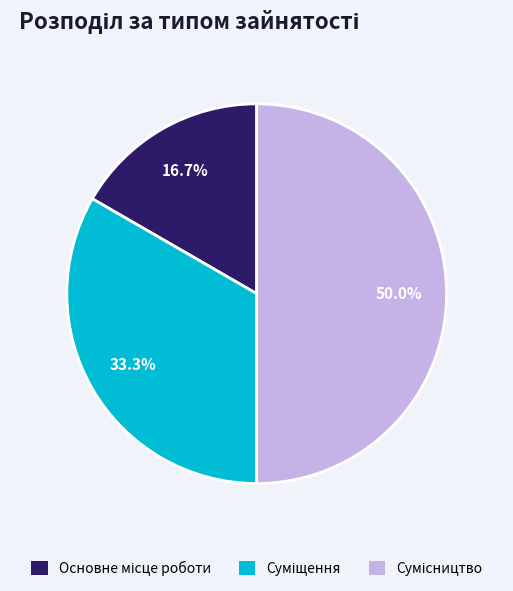

Which category has the biggest portion of the pie?

Сумісництво